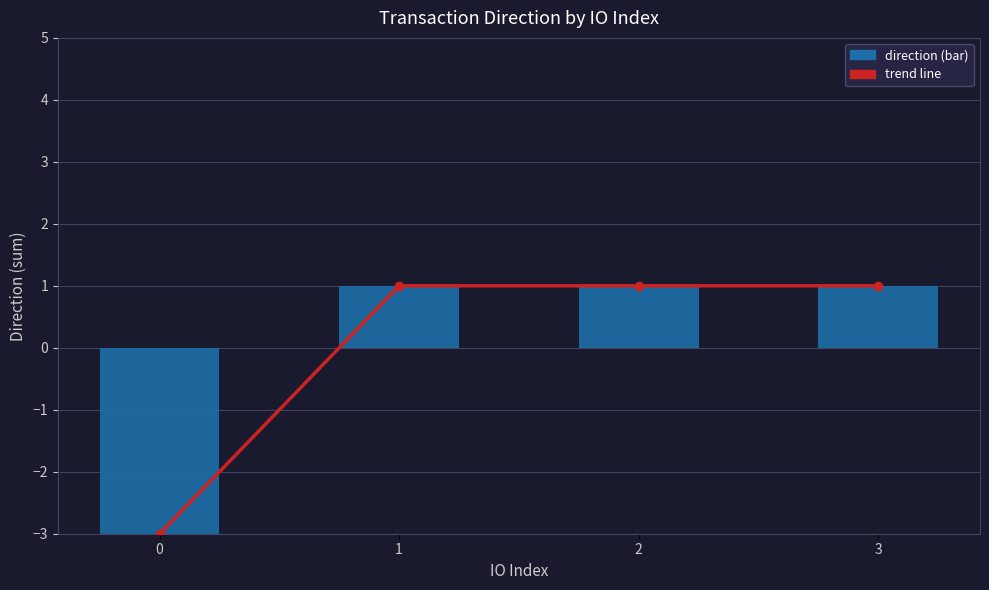

Is it true that trend line equals -1 at 0?

False